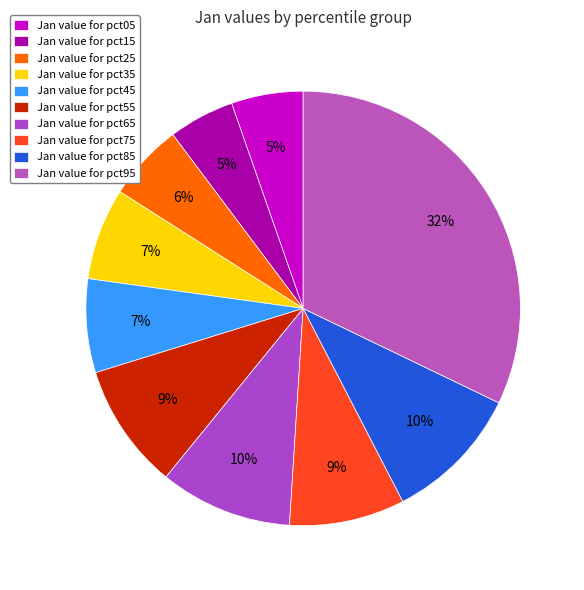

Is there a majority slice in this chart?

No